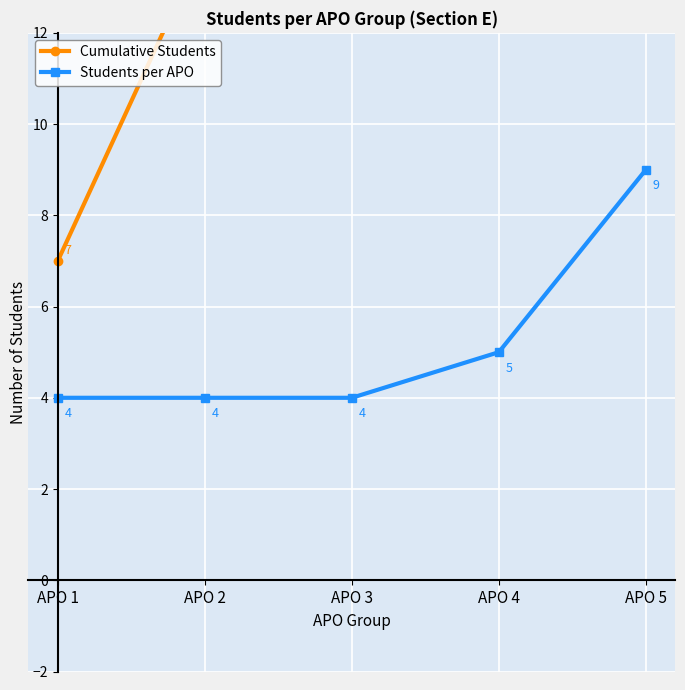

Between APO 4 and APO 5, which series saw the biggest shift?

Students per APO